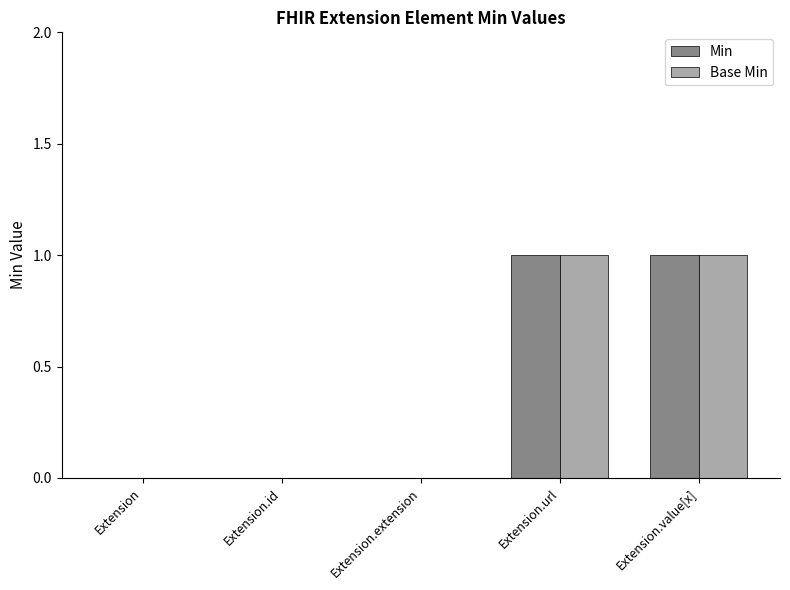

The Min series shows 0 at Extension.id. True or false?

True